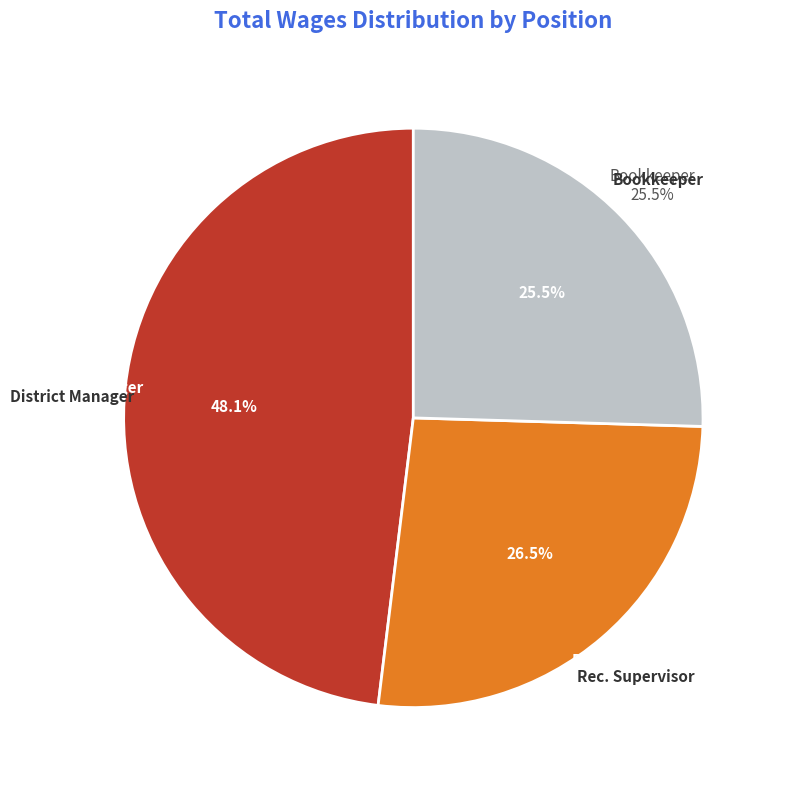

What percentage is the Bookkeeper slice, to the nearest percent?

25%